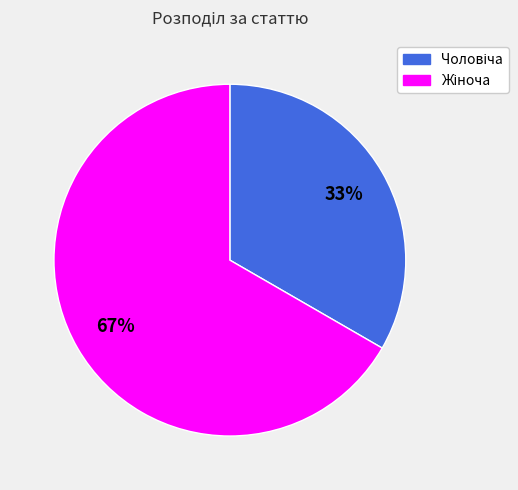

Is there any slice that represents more than half of the pie?

Yes